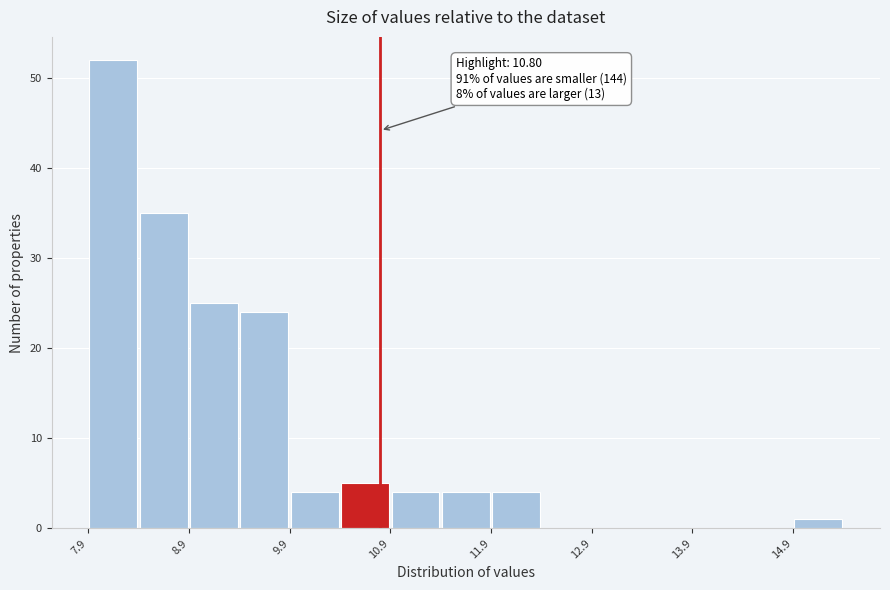

Around what value on the x-axis is the tallest bar? Give the approximate position of its centre, as read against the axis.

8.2